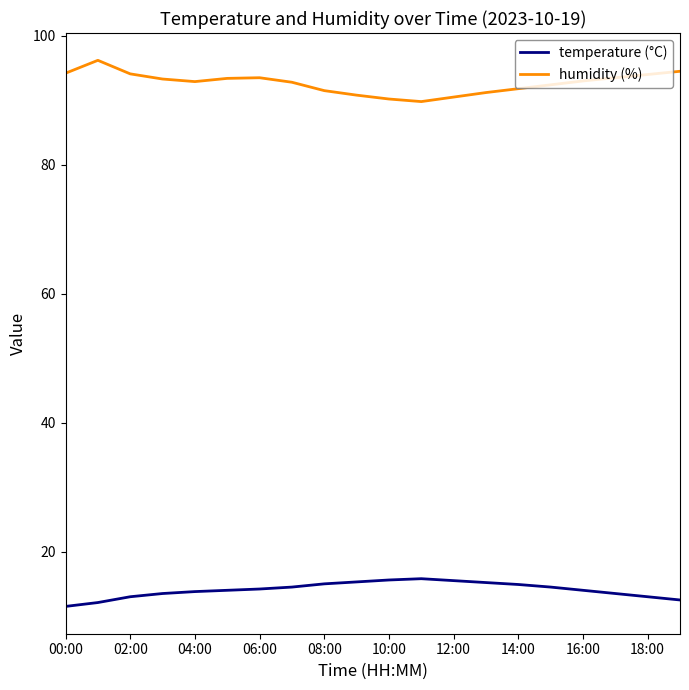

Which series has the largest total across all categories?

humidity (%)